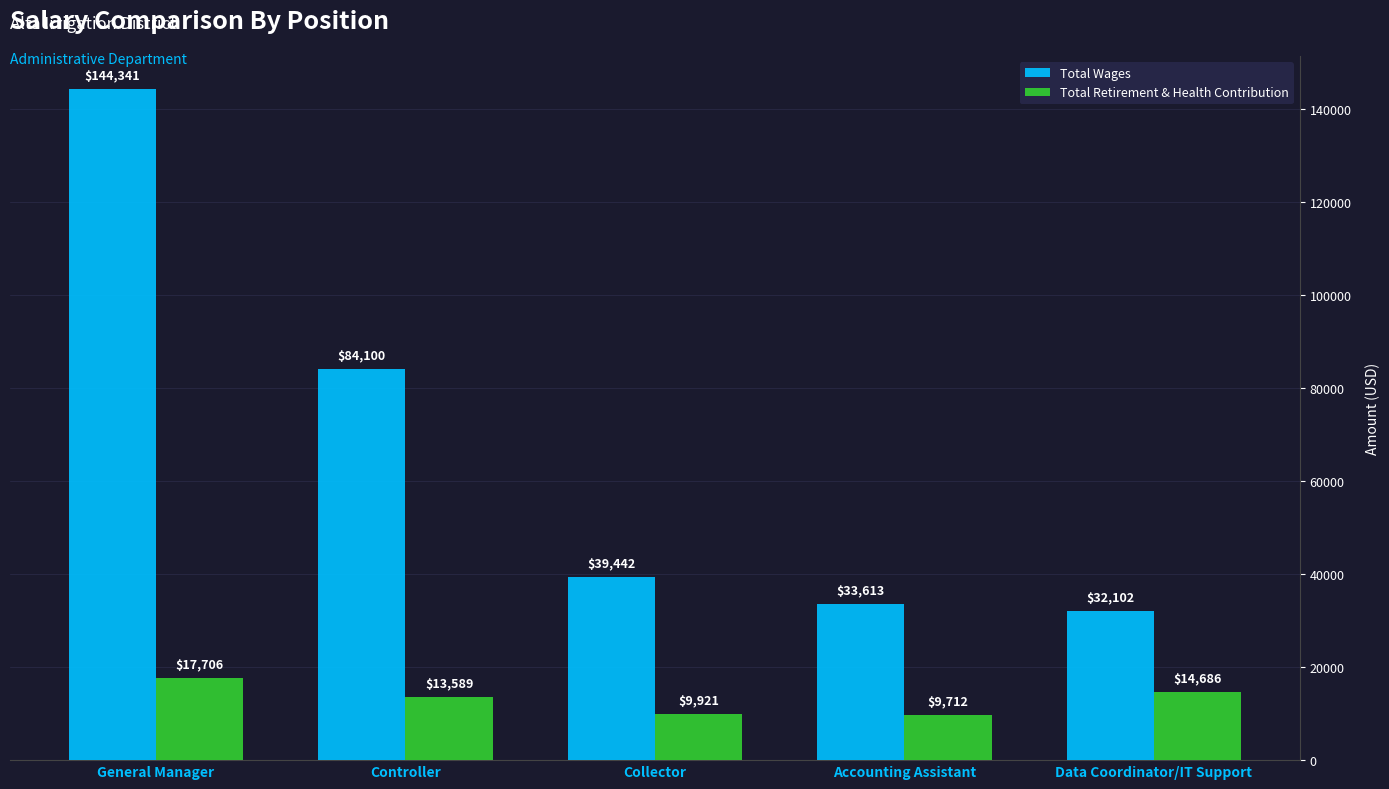

How many series are shown in this chart?

2